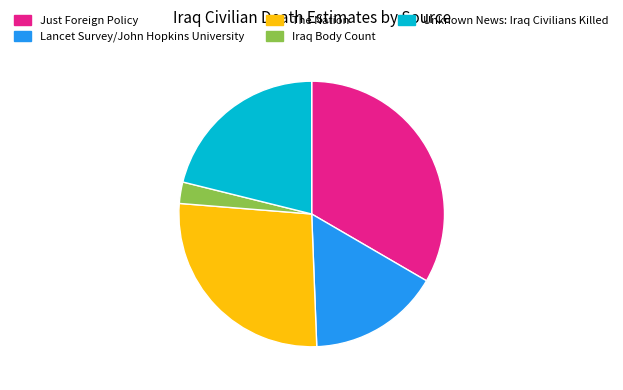

Approximately how many times larger is the value at The Nation compared to Iraq Body Count?

10.3